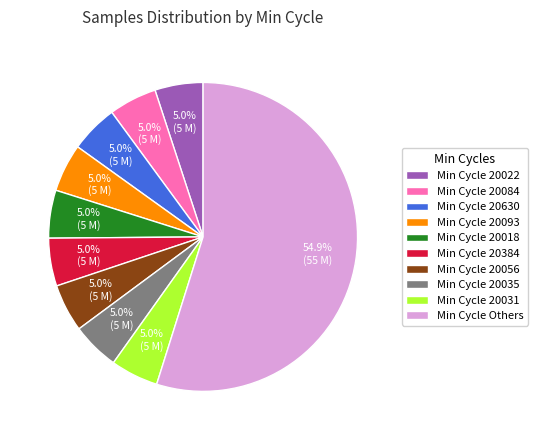

Approximately how many times larger is the value at Min Cycle 20093 compared to Min Cycle 20384?

1.0